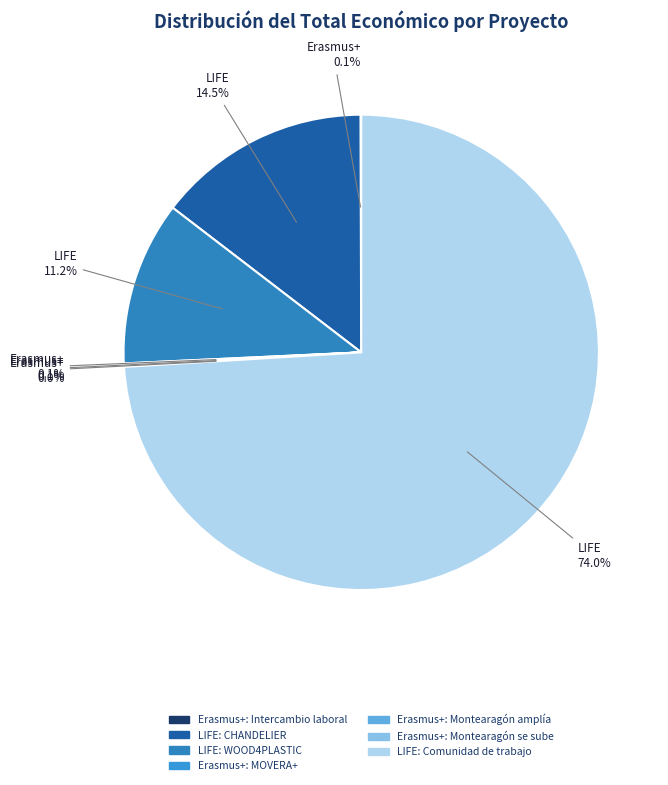

How many segments does this pie chart have?

7